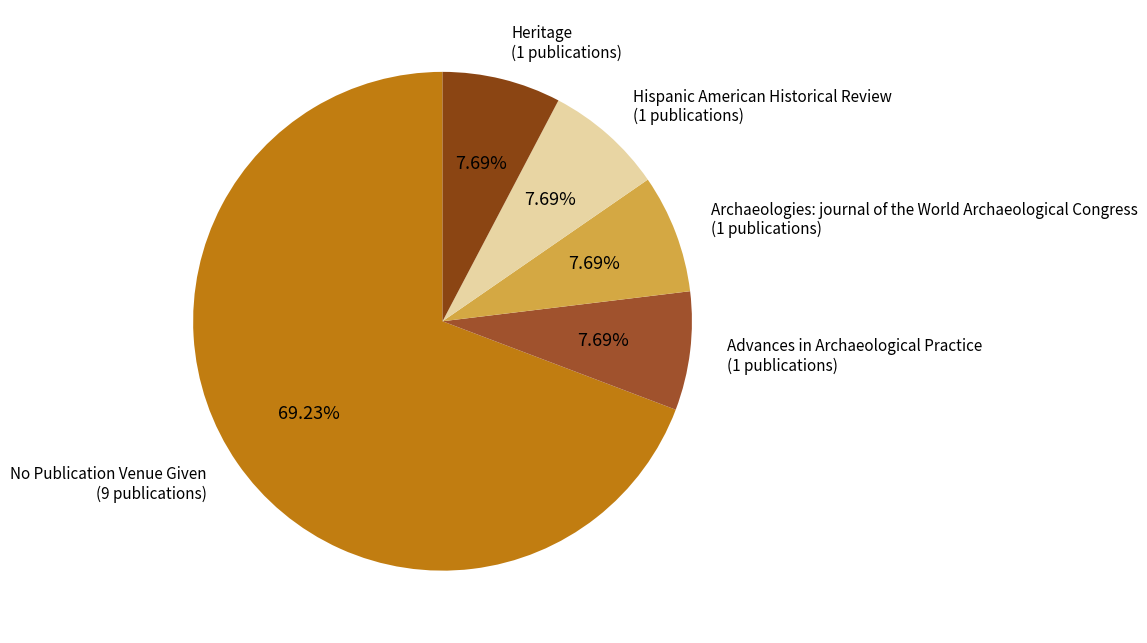

Which category has the biggest portion of the pie?

No Publication Venue Given